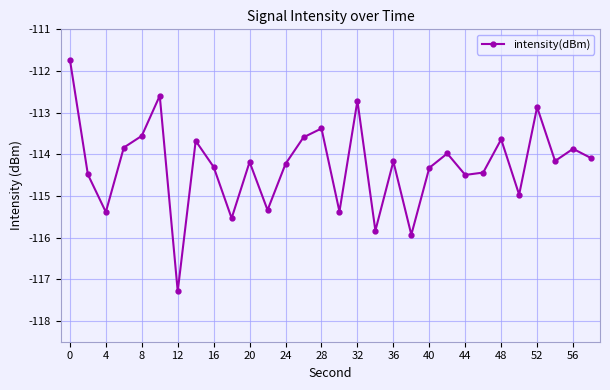

What is the difference between the second highest and minimum values?

4.7